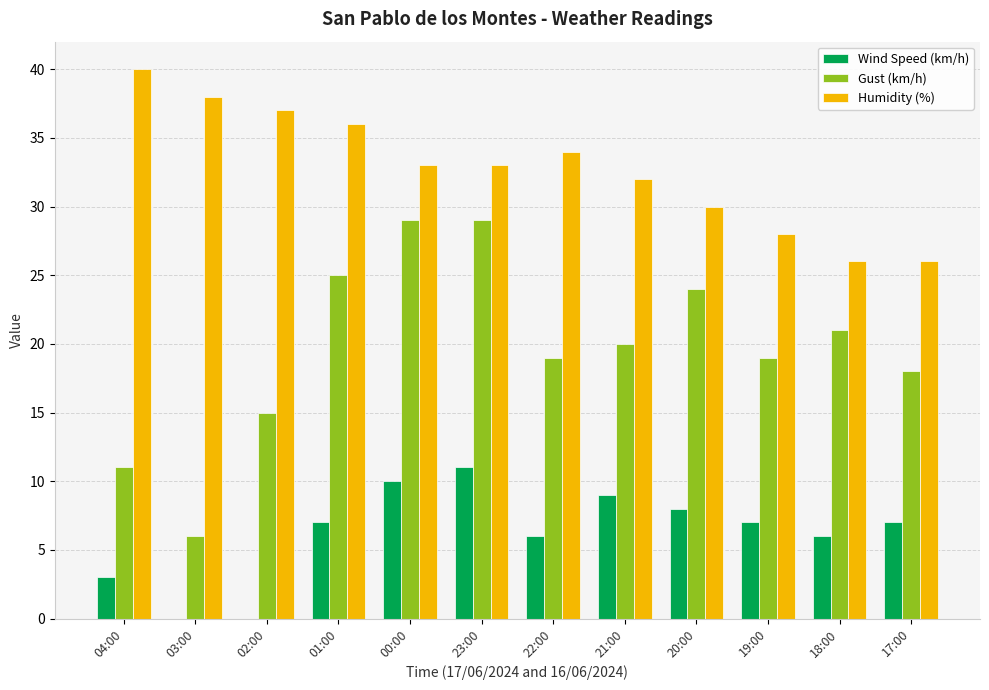

Which series has the widest spread of values?

Gust (km/h)